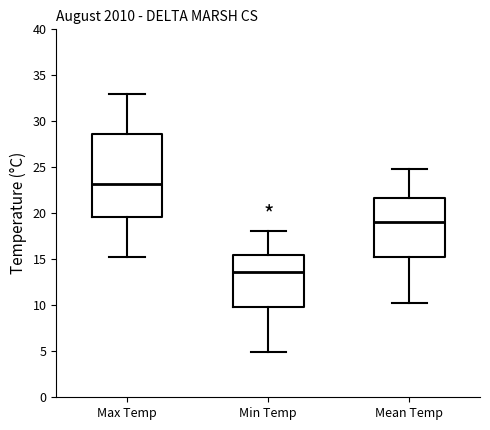

Which box's median line is the highest?

Max Temp